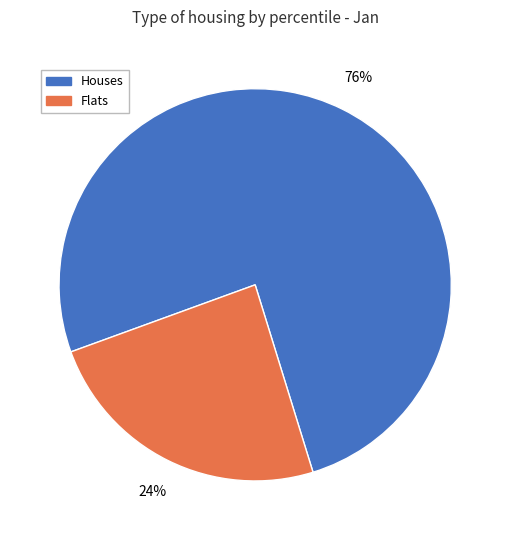

To the nearest percent, what is the difference between the largest and smallest slice percentages?

52%